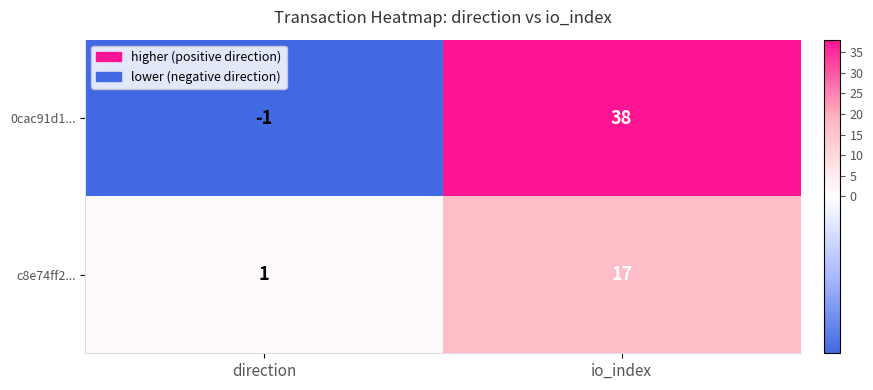

What is the spread (max minus min) of values at io_index?

21